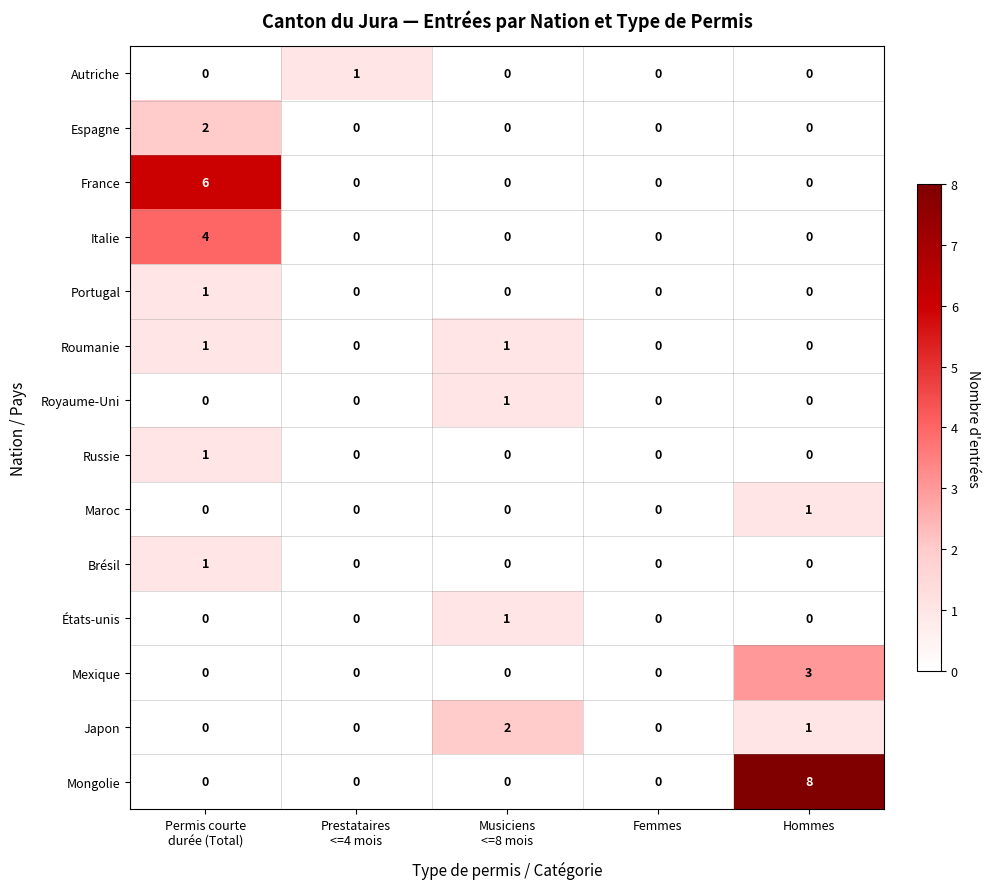

Between Permis courte
durée (Total) and Musiciens
<=8 mois, which series saw the biggest shift?

France